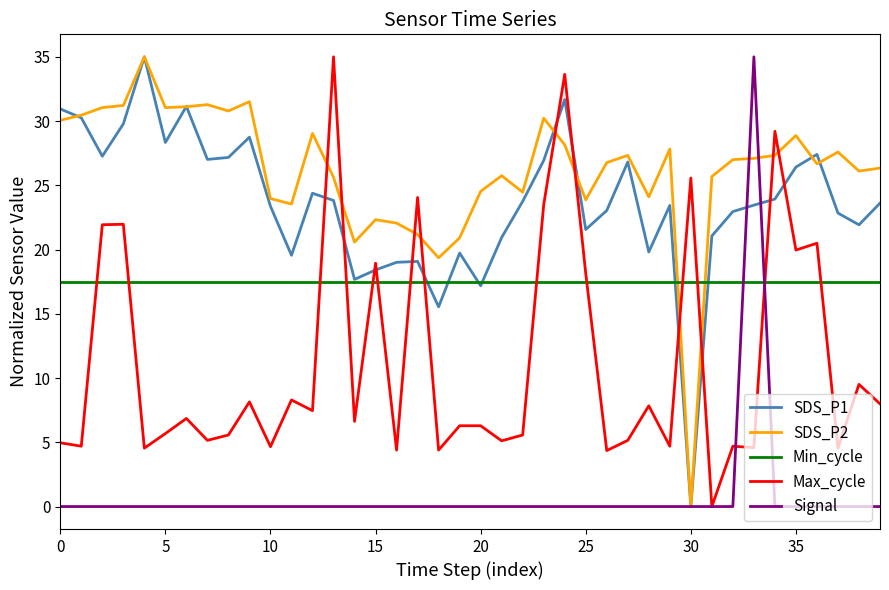

What is the sum of all Min_cycle values?

700.0